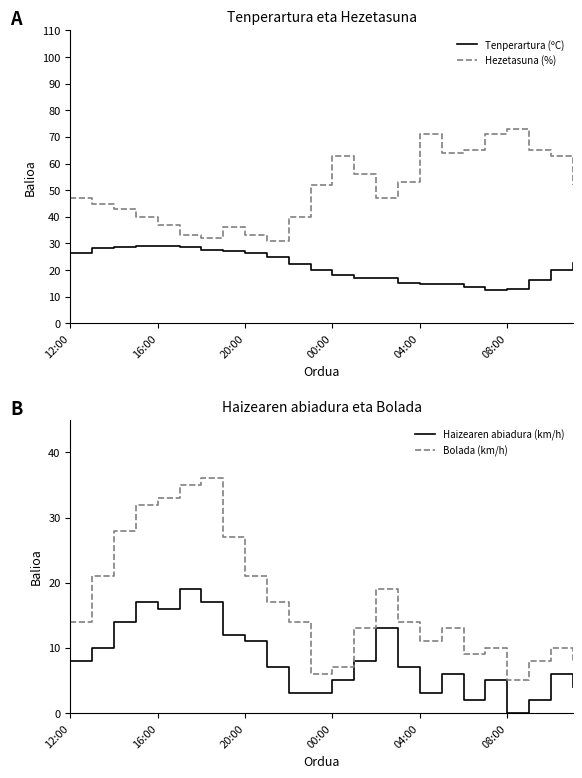

What is the maximum value for Tenperartura (ºC)?

29.2